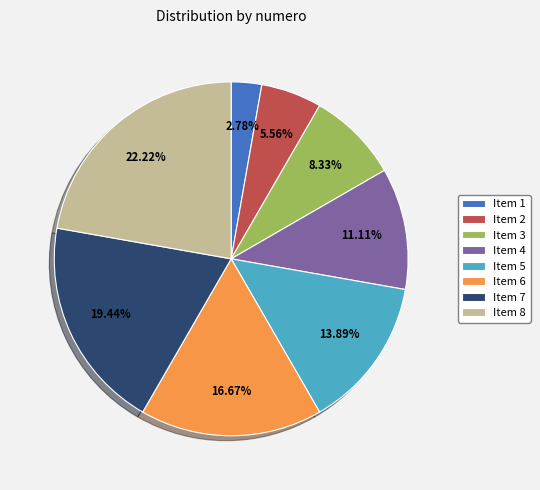

Rank the categories by value from lowest to highest.

Item 1, Item 2, Item 3, Item 4, Item 5, Item 6, Item 7, Item 8